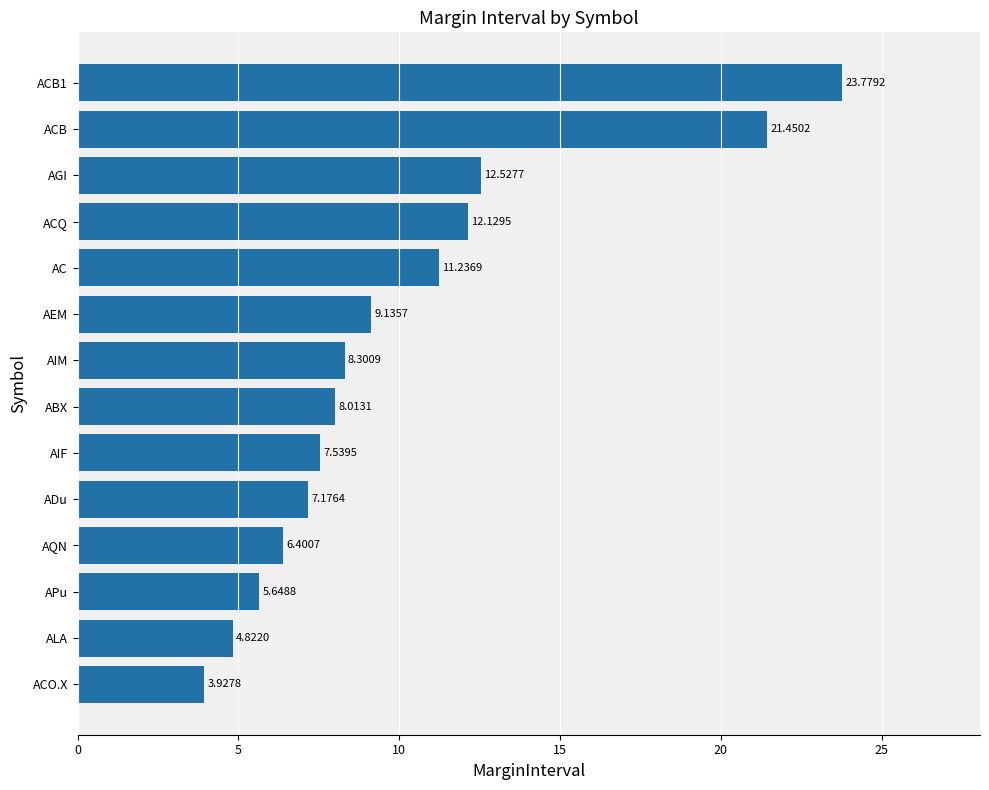

How many bars are there in total?

14